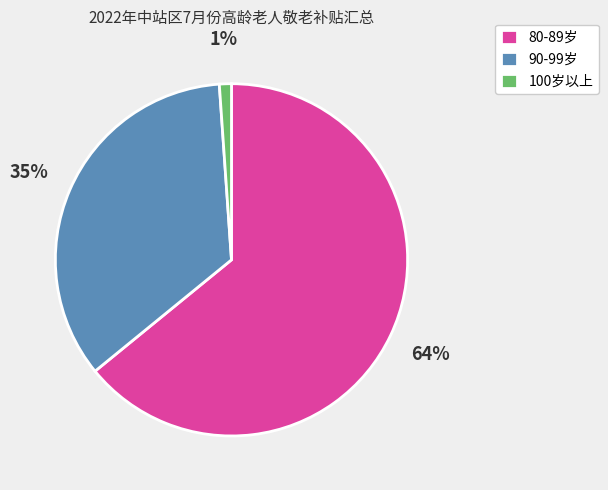

Does any single category account for the majority?

Yes